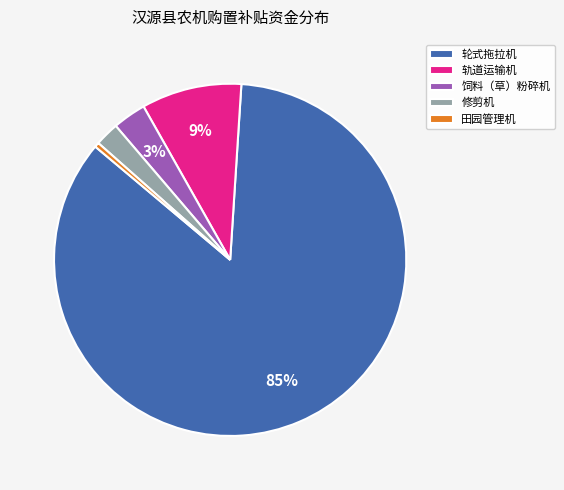

To the nearest percent, what percentage of the pie is 饲料（草）粉碎机?

3%